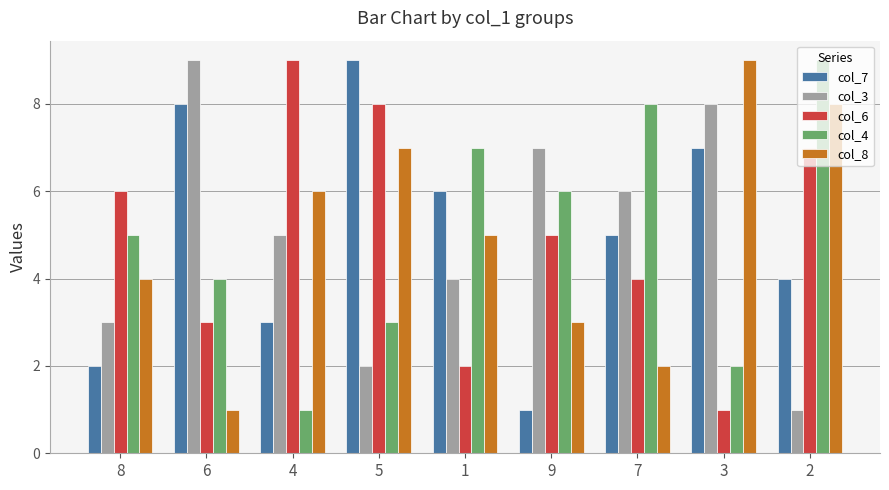

At how many categories does at least one series exceed 5?

9